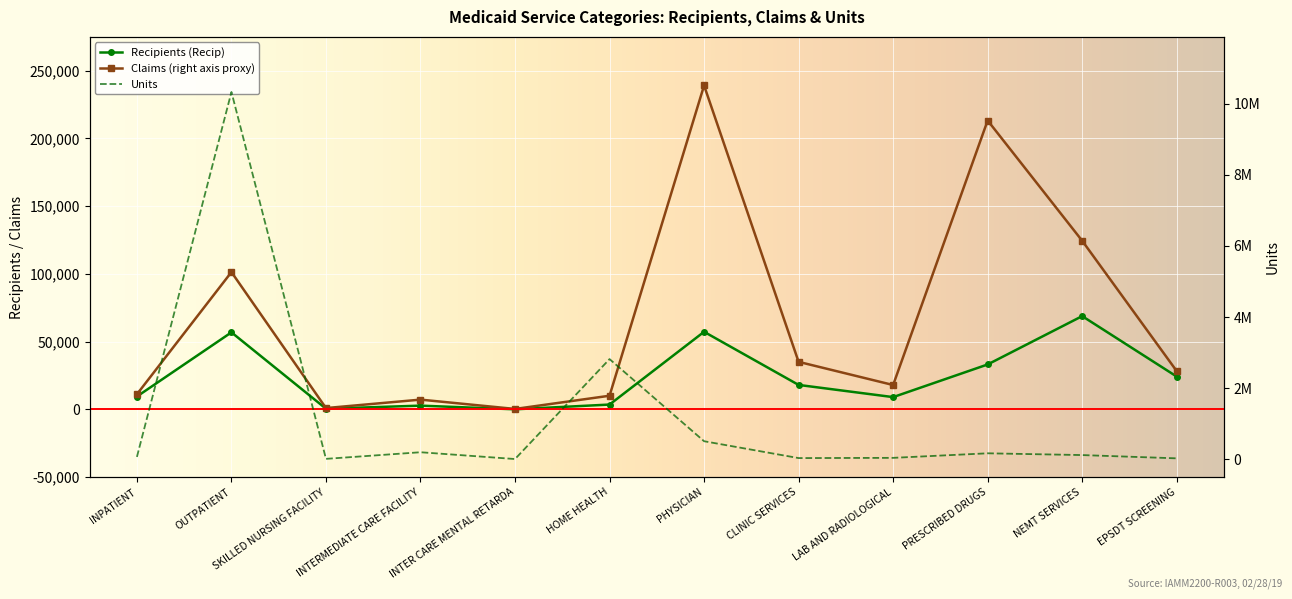

True or false: Claims and Recipients (Recip) cross at least once.

False